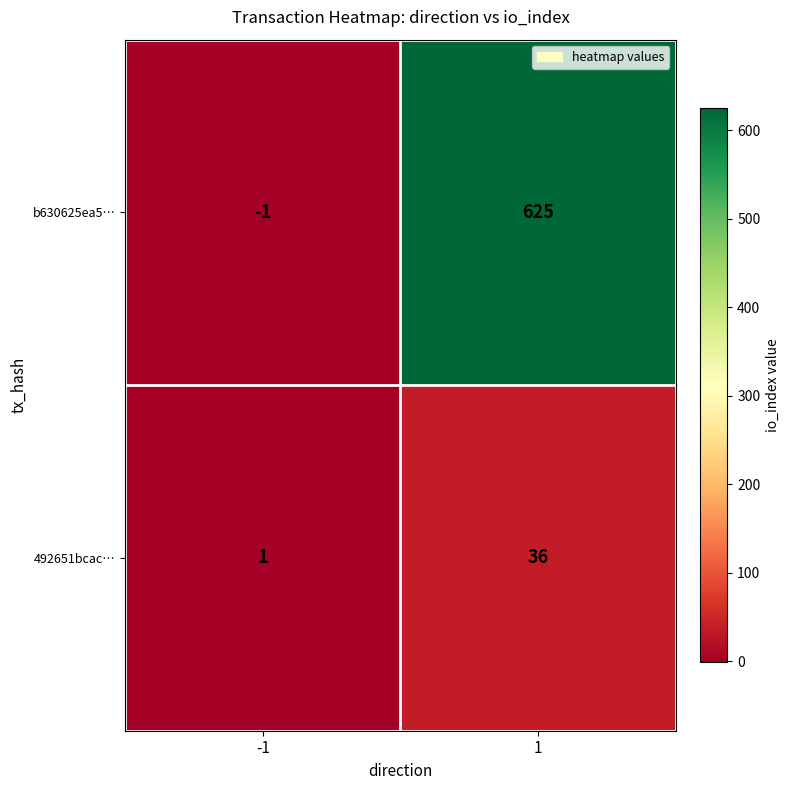

How many values in b630625ea5… are below zero?

1